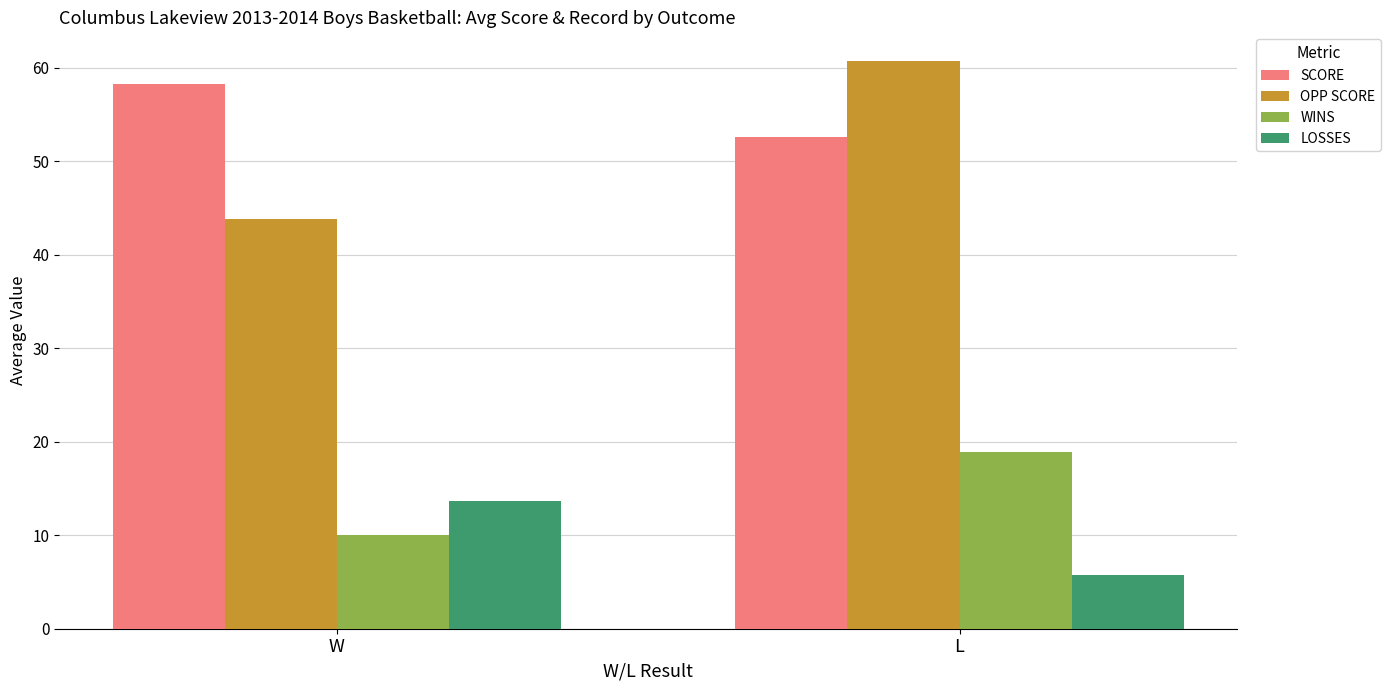

What is the label of the 1st bar from the left?

W